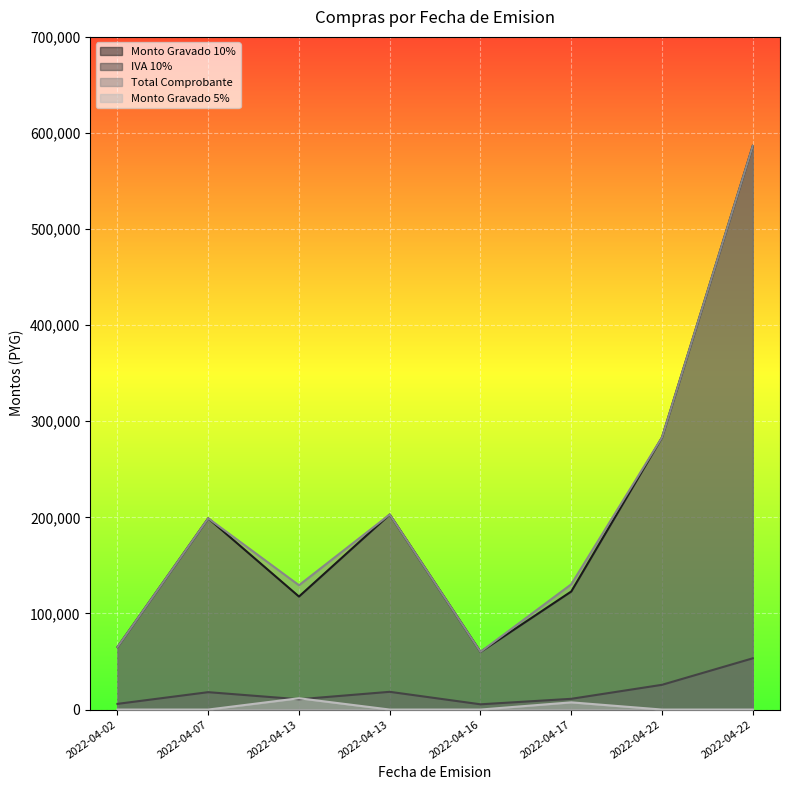

How many data points in Monto Gravado 10% are above 199000?

3